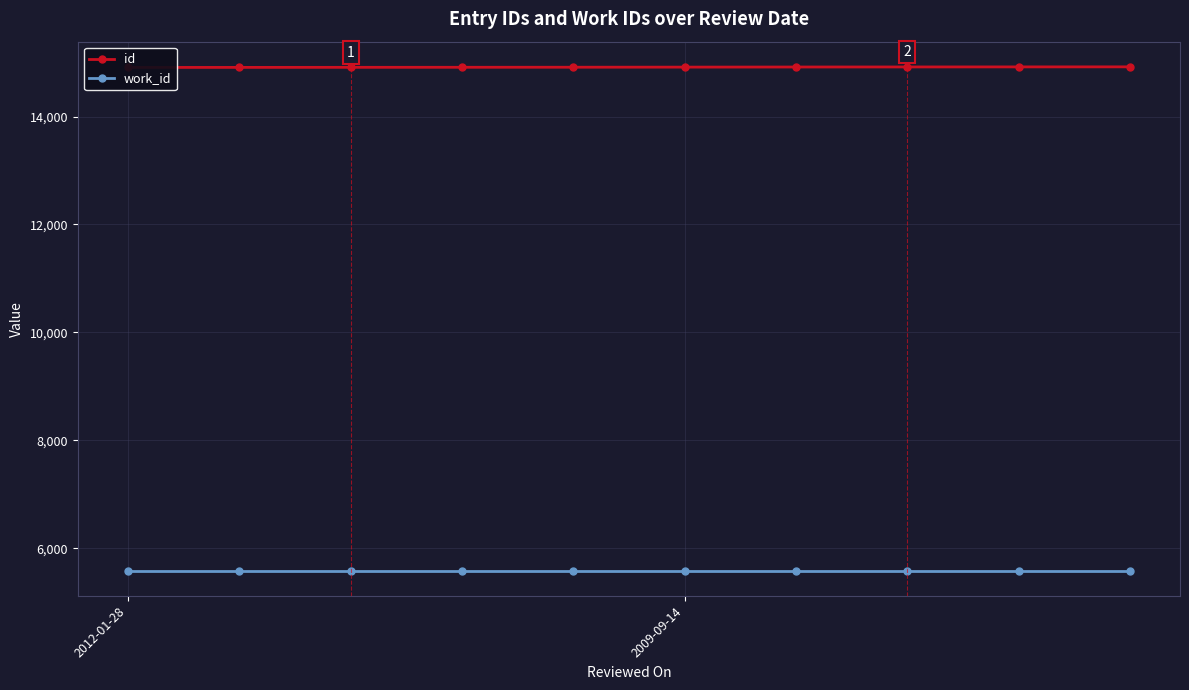

Which series changed the most between 3 and 4?

id